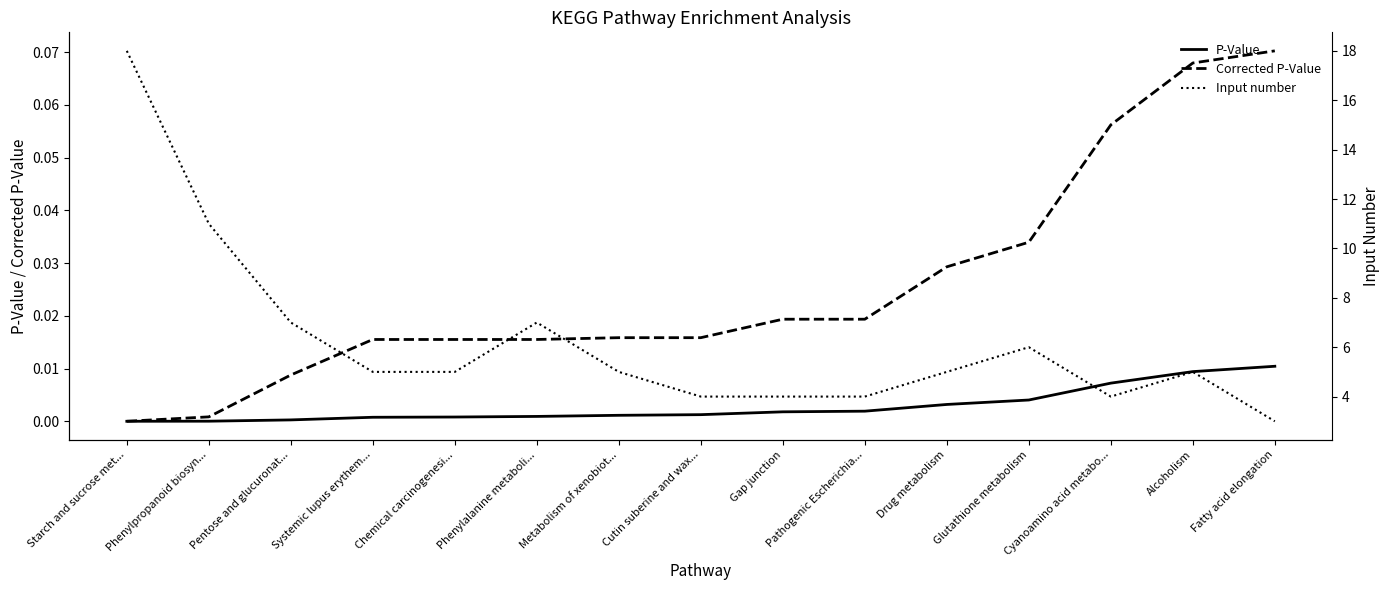

The value of Corrected P-Value at Phenylalanine metaboli... is 0.0. True or false?

True